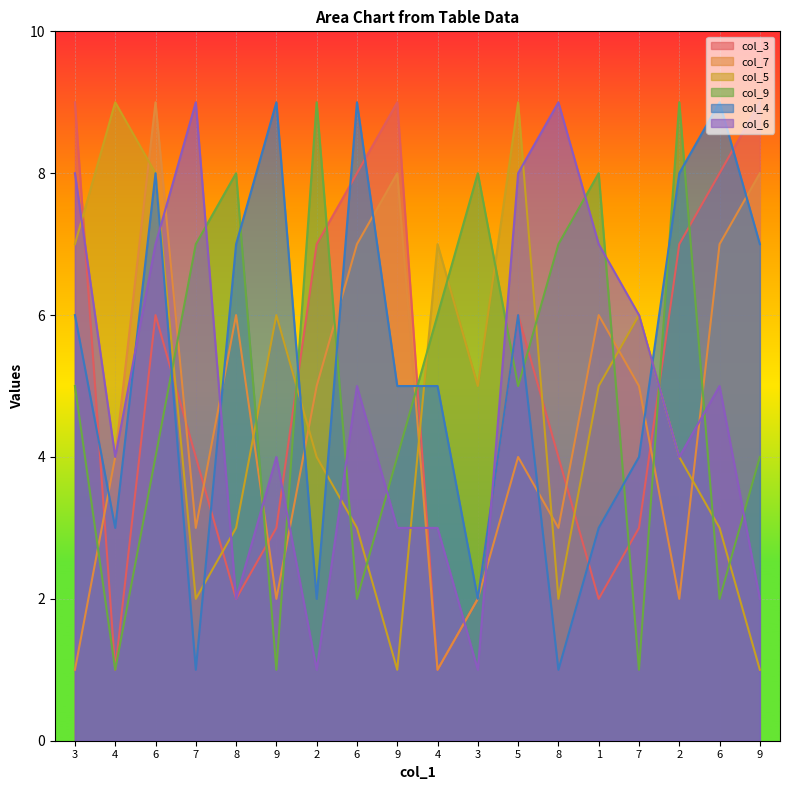

Which category has the lowest value in the col_7 series?

3